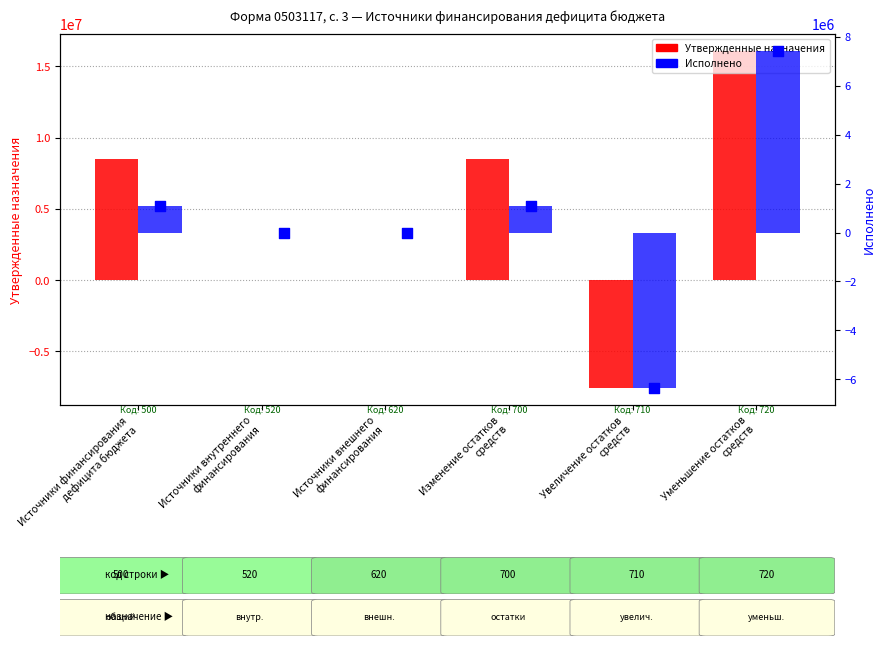

At how many categories does at least one series exceed -643817?

5